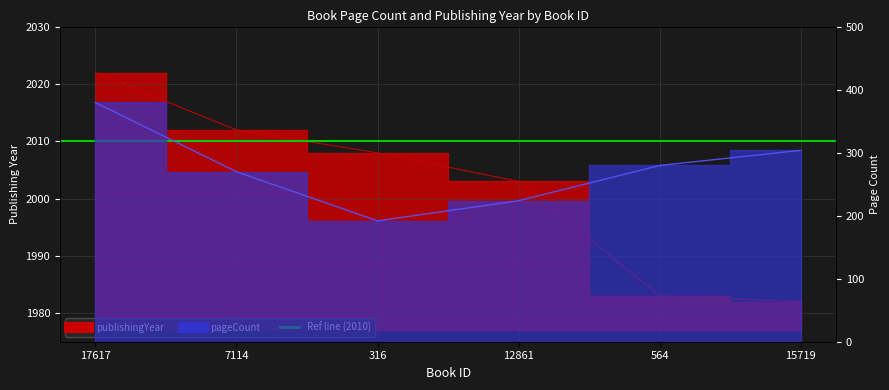

True or false: publishingYear has more than 1 interior local peaks.

False